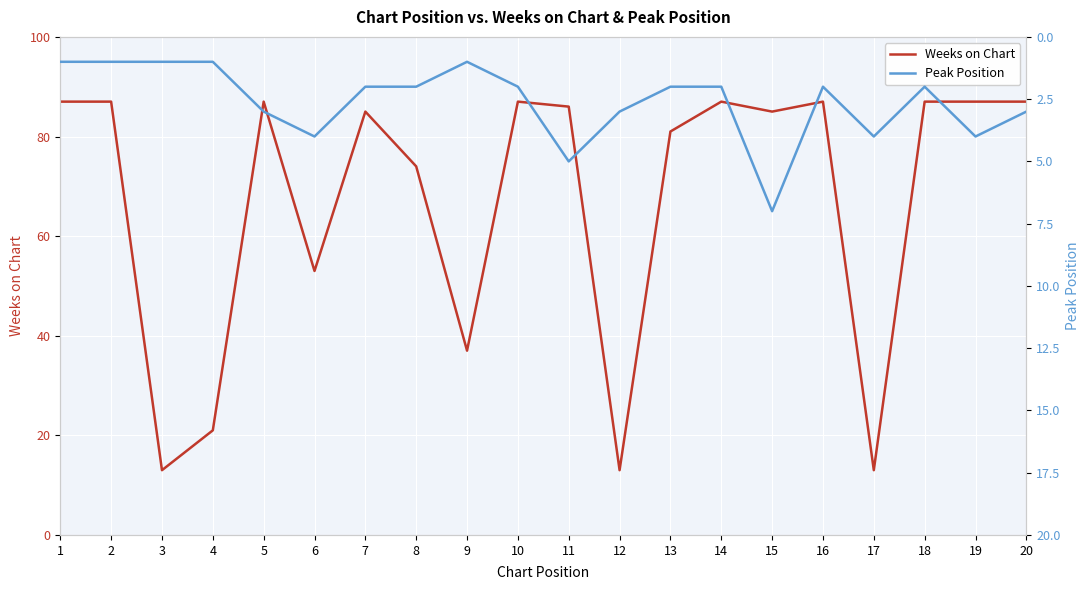

True or false: Peak Position and Weeks on Chart cross at least once.

False